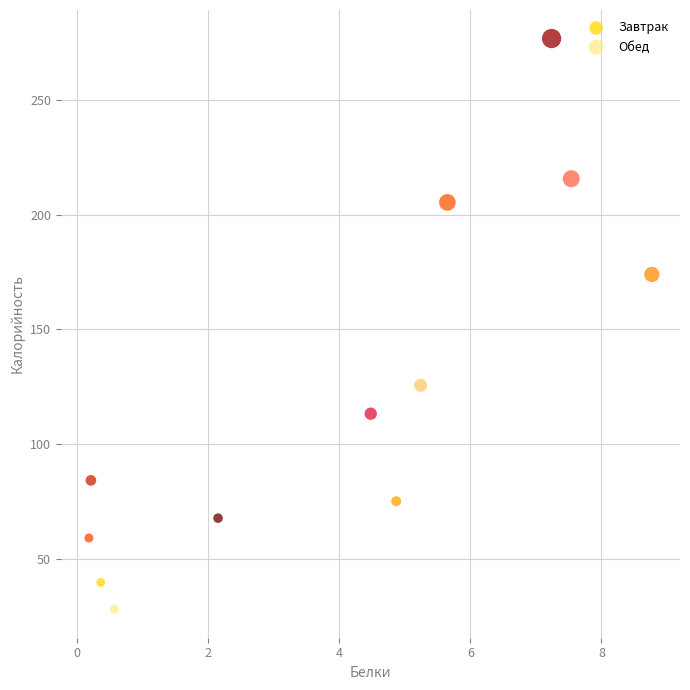

Which series has the largest Y range (max minus min)?

Обед